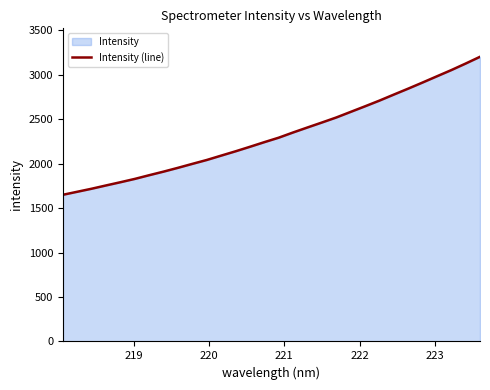

What is the minimum value shown in the chart?

1649.6